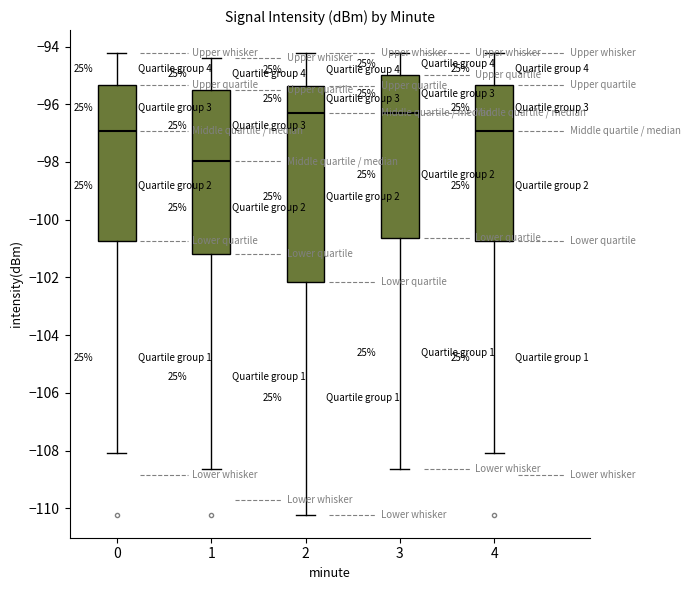

Reading left to right, transcribe this box plot: for each box, give where its median line is, the range the box spans, and where its two whiskers end, as read against the y-axis. The values are not printed on the chart, so give them approximately, as read against the axis.

0: median -97.0, box -100.8 to -95.4, whiskers -108.0 to -94.2
1: median -98.0, box -101.2 to -95.6, whiskers -108.6 to -94.4
2: median -96.2, box -102.2 to -95.4, whiskers -110.2 to -94.2
3: median -96.2, box -100.6 to -95.0, whiskers -108.6 to -94.2
4: median -97.0, box -100.8 to -95.4, whiskers -108.0 to -94.2